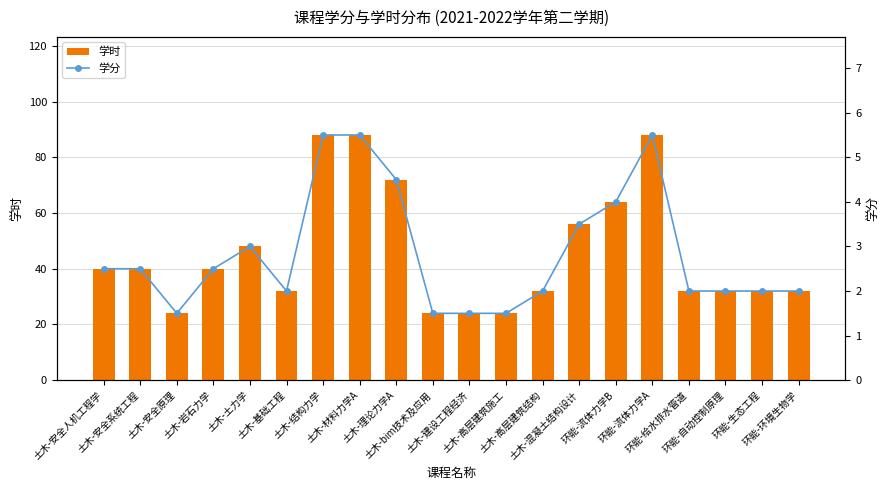

At which category is the sum across all series the highest?

土木-结构力学